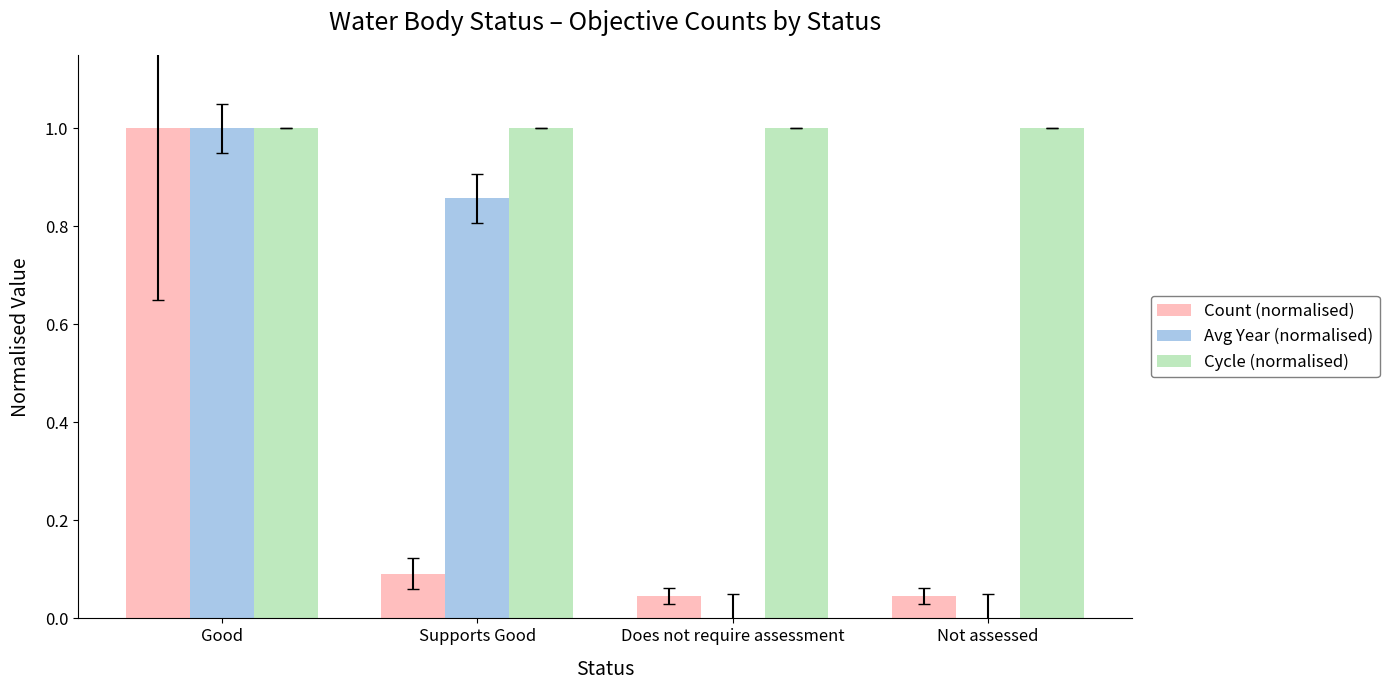

How many data points does each series have?

4